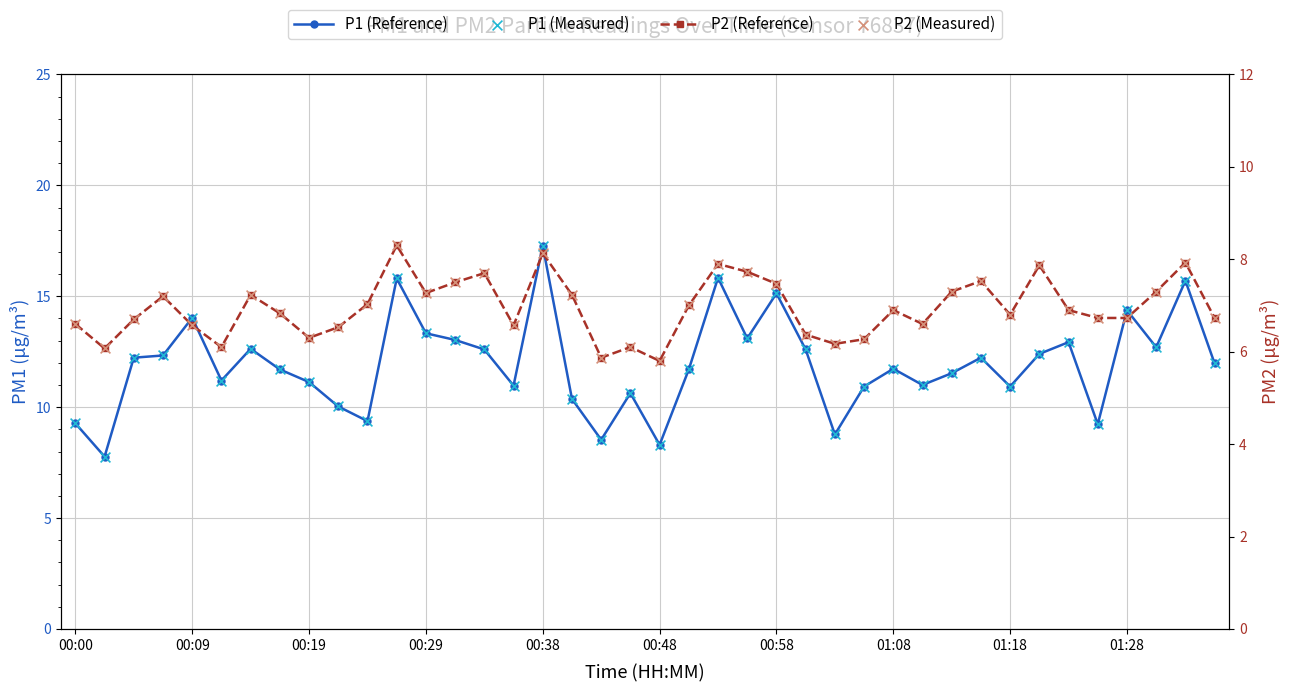

Which series has the largest total across all categories?

P1 (Reference)